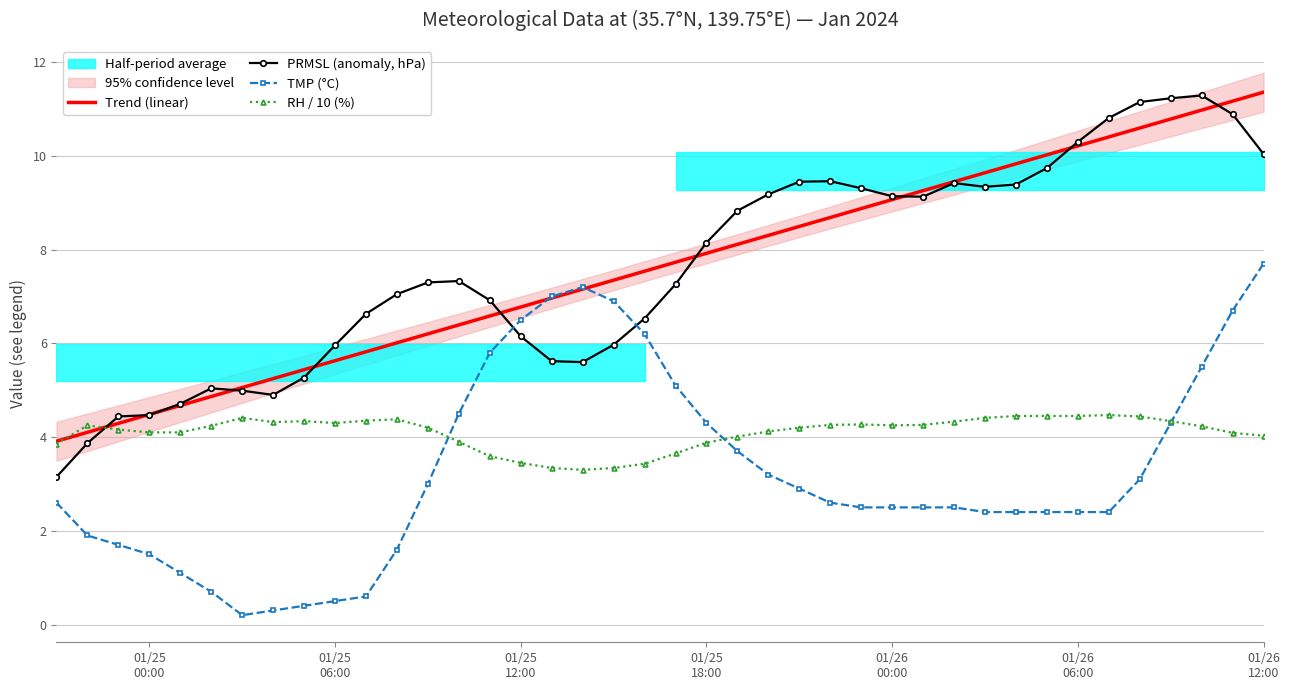

True or false: TMP (°C) and PRMSL (anomaly, hPa) cross at least once.

True